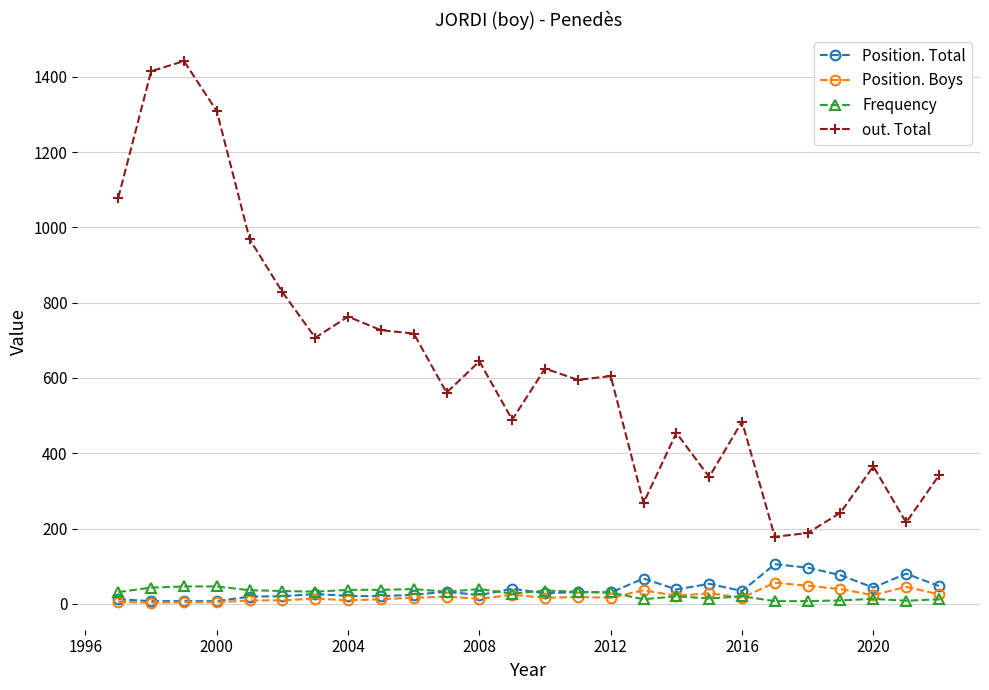

What is the highest value of the Frequency series?

46